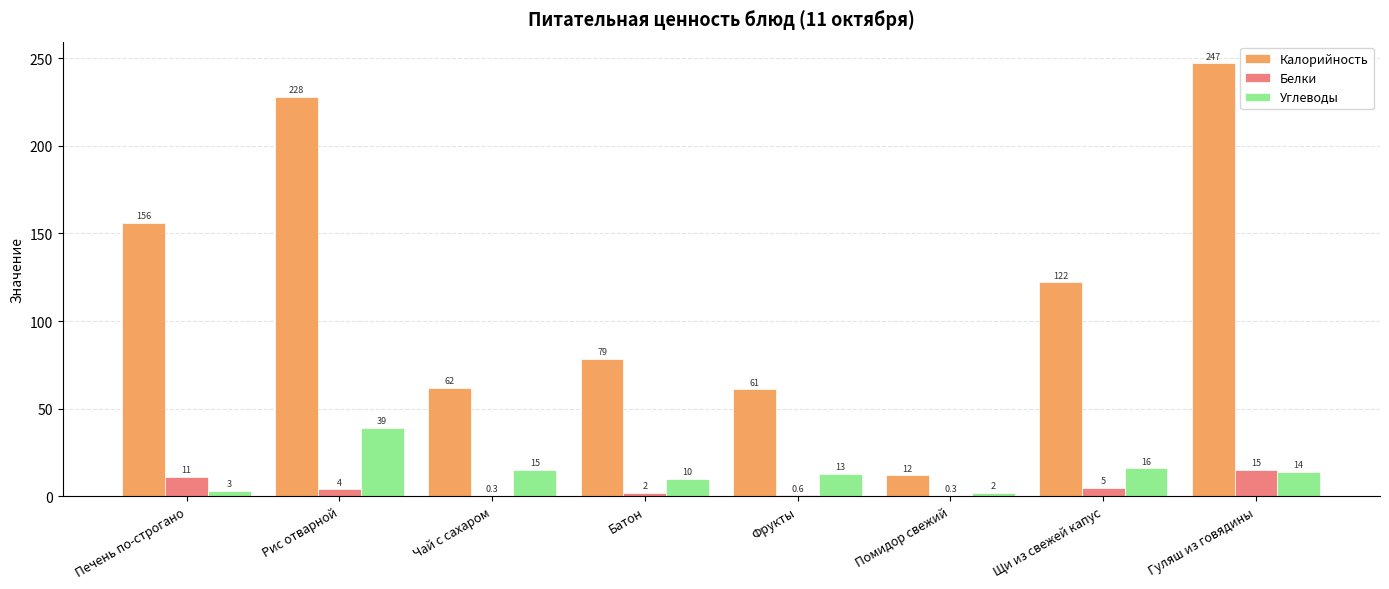

What is the sum of all Углеводы values?

112.0